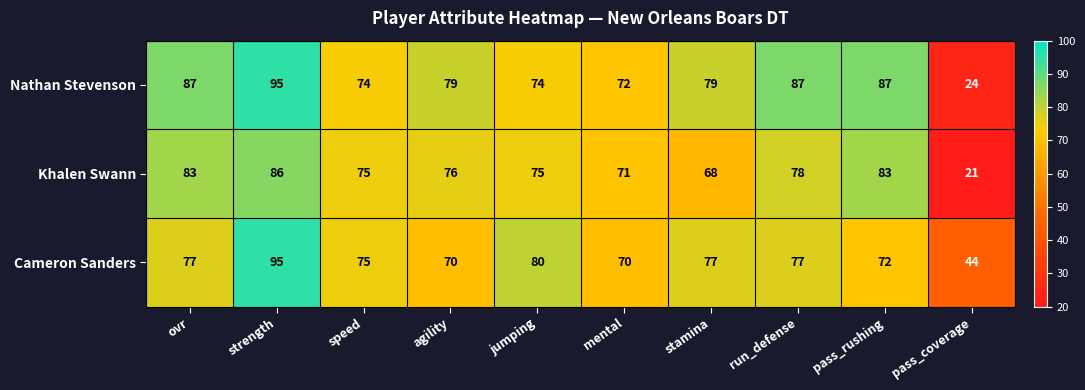

Count the number of categories in the chart.

10